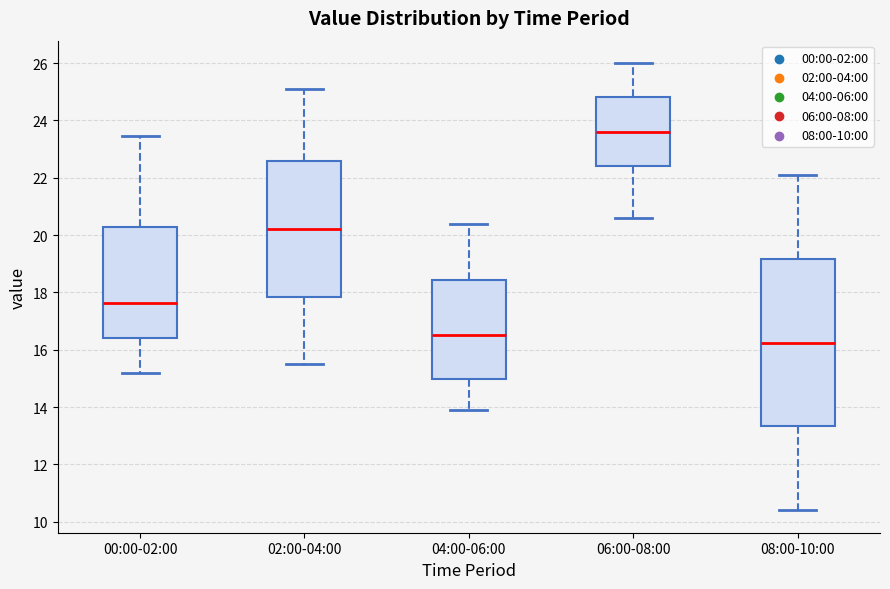

Reading left to right, transcribe this box plot: for each box, give where its median line is, the range the box spans, and where its two whiskers end, as read against the y-axis. The values are not printed on the chart, so give them approximately, as read against the axis.

00:00-02:00: median 17.6, box 16.4 to 20.2, whiskers 15.2 to 23.4
02:00-04:00: median 20.2, box 17.8 to 22.6, whiskers 15.6 to 25.2
04:00-06:00: median 16.6, box 15.0 to 18.4, whiskers 14.0 to 20.4
06:00-08:00: median 23.6, box 22.4 to 24.8, whiskers 20.6 to 26.0
08:00-10:00: median 16.2, box 13.4 to 19.2, whiskers 10.4 to 22.2